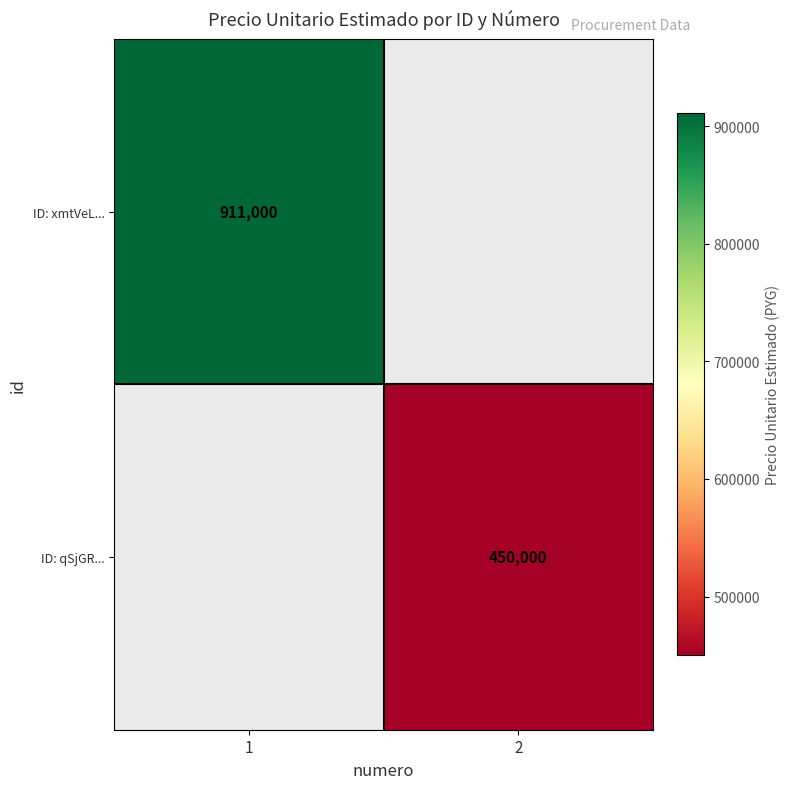

Is it true that ID: xmtVeL... equals 1358769 at 1?

False